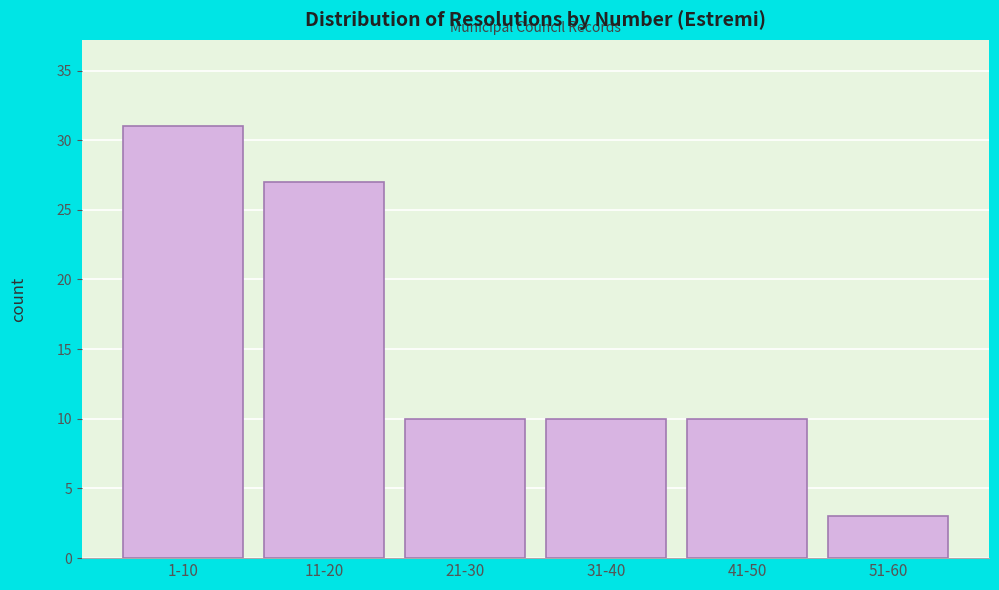

Reading left to right, what are all the values shown in this chart?

1-10=31	11-20=27	21-30=10	31-40=10	41-50=10	51-60=3